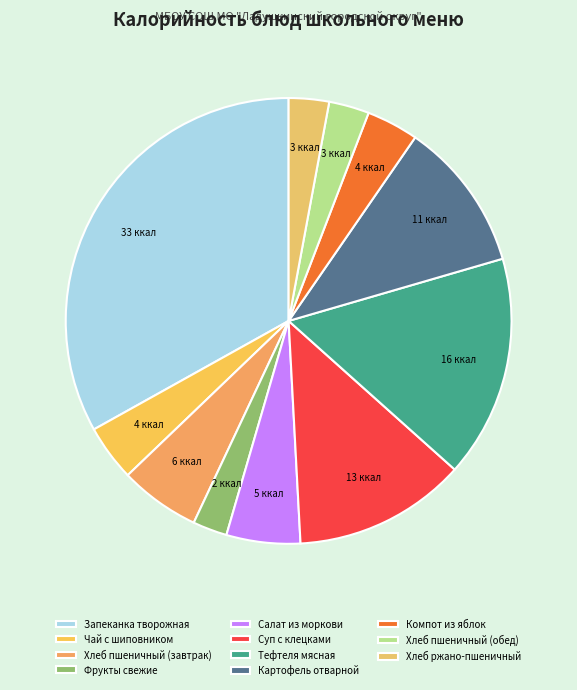

Count the number of slices in the pie.

11